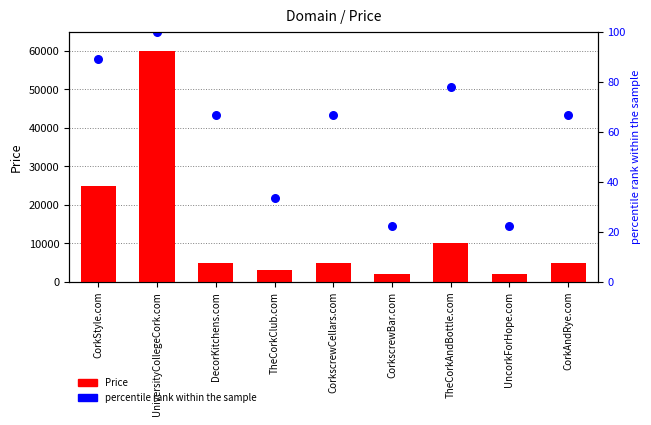

What is the total value across all series at CorkAndRye.com?

48221.3